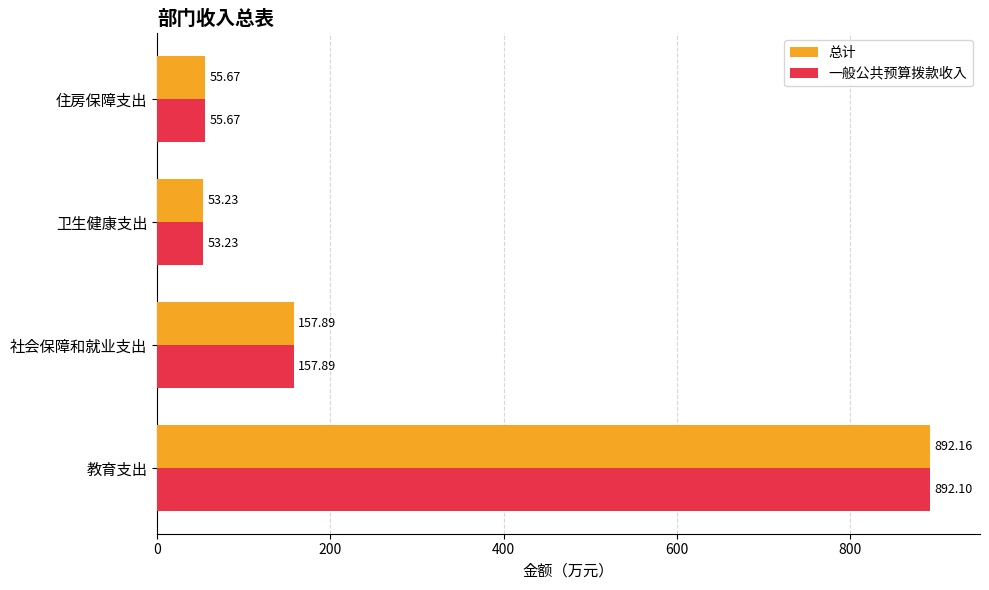

Which series has the largest range (max minus min)?

总计